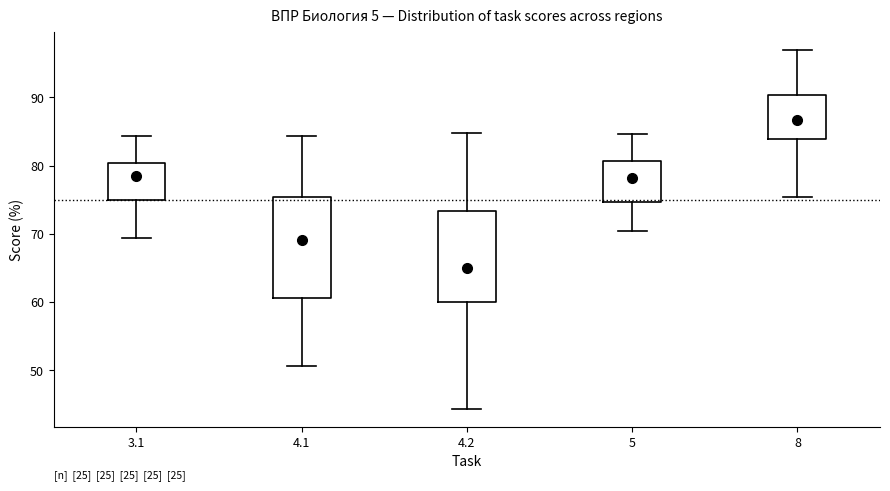

Where does the upper whisker of the box at x = 4.2 end on the y-axis? The values are not printed on the chart, so give them approximately, as read against the axis.

85